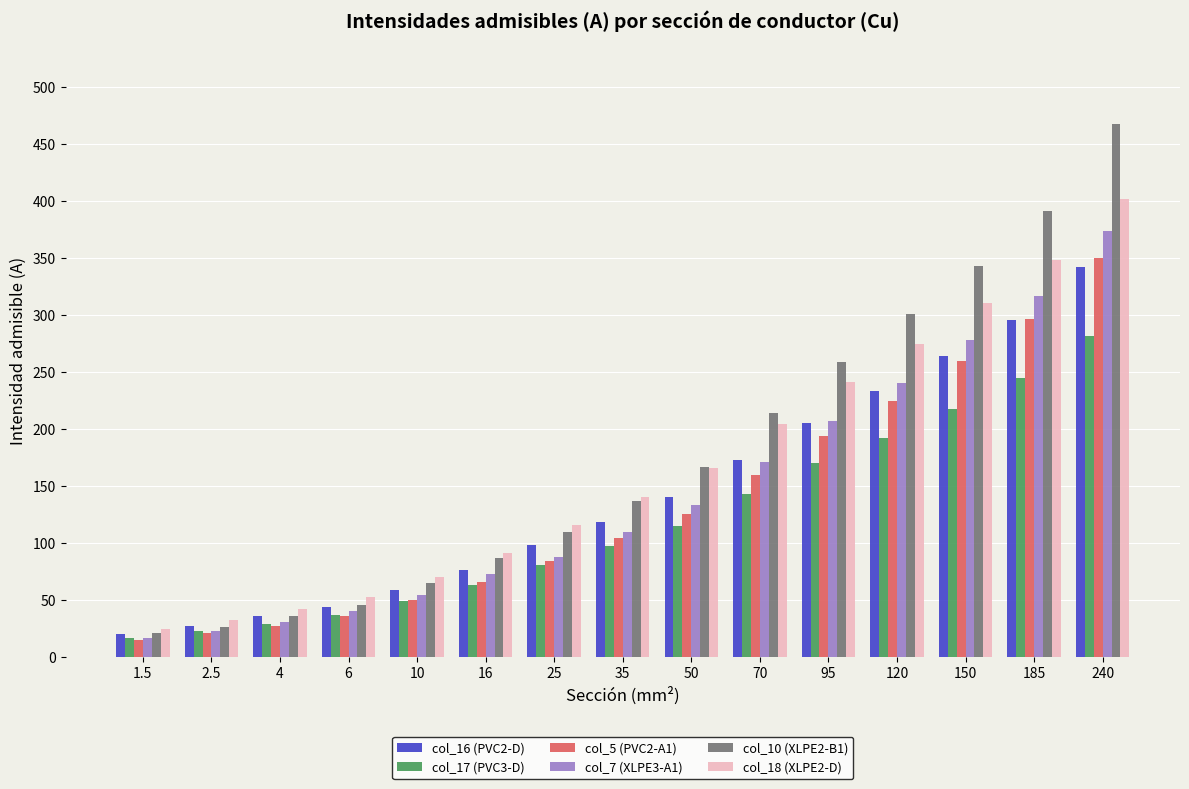

Reading right to left, what are all the values shown in this chart?

col_16 (PVC2-D): 342.0	296.0	264.0	233.0	205.0	173.0	140.0	118.0	98.0	76.0	59.0	44.0	36.0	27.5	20.5
col_17 (PVC3-D): 282.0	245.0	218.0	192.0	170.0	143.0	115.0	97.0	81.0	63.0	49.0	37.0	29.0	22.5	17.0
col_5 (PVC2-A1): 350.0	297.0	260.0	225.0	194.0	160.0	125.0	104.0	84.0	66.0	50.0	36.0	27.0	21.0	15.0
col_7 (XLPE3-A1): 374.0	317.0	278.0	240.0	207.0	171.0	133.0	110.0	88.0	73.0	54.0	40.0	31.0	23.0	16.5
col_10 (XLPE2-B1): 468.0	391.0	343.0	301.0	259.0	214.0	167.0	137.0	110.0	87.0	65.0	46.0	36.0	26.5	21.0
col_18 (XLPE2-D): 402.0	348.0	311.0	275.0	241.0	204.0	166.0	140.0	116.0	91.0	70.0	53.0	42.0	32.5	24.5